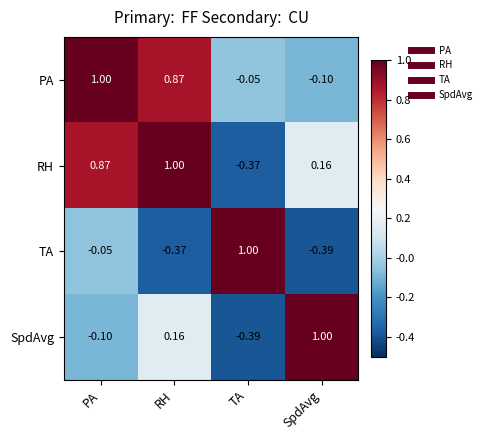

How many categories are shown in the chart?

4